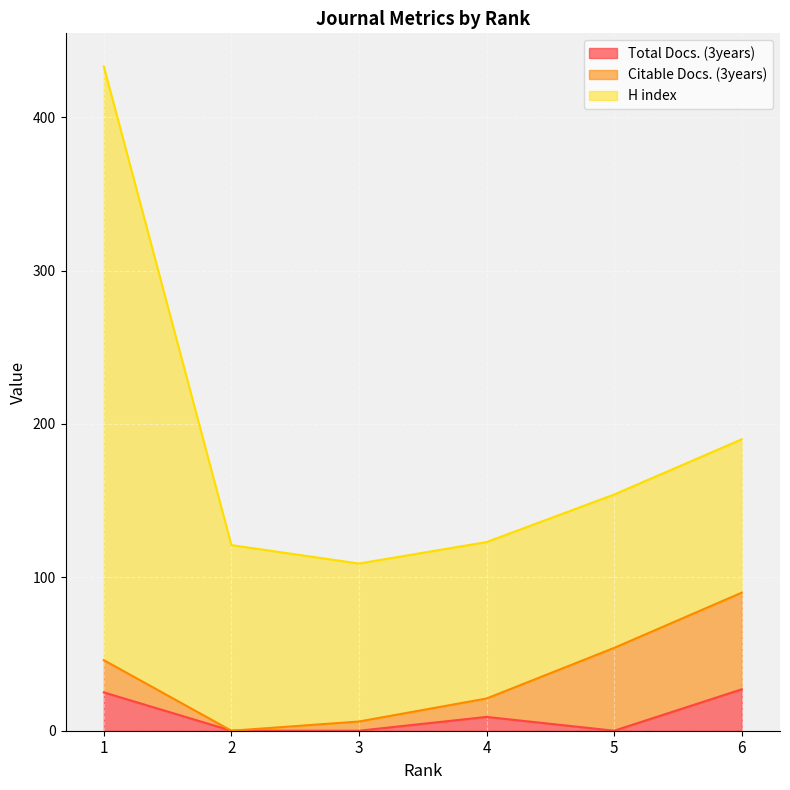

True or false: H index and Total Docs. (3years) cross at least once.

False